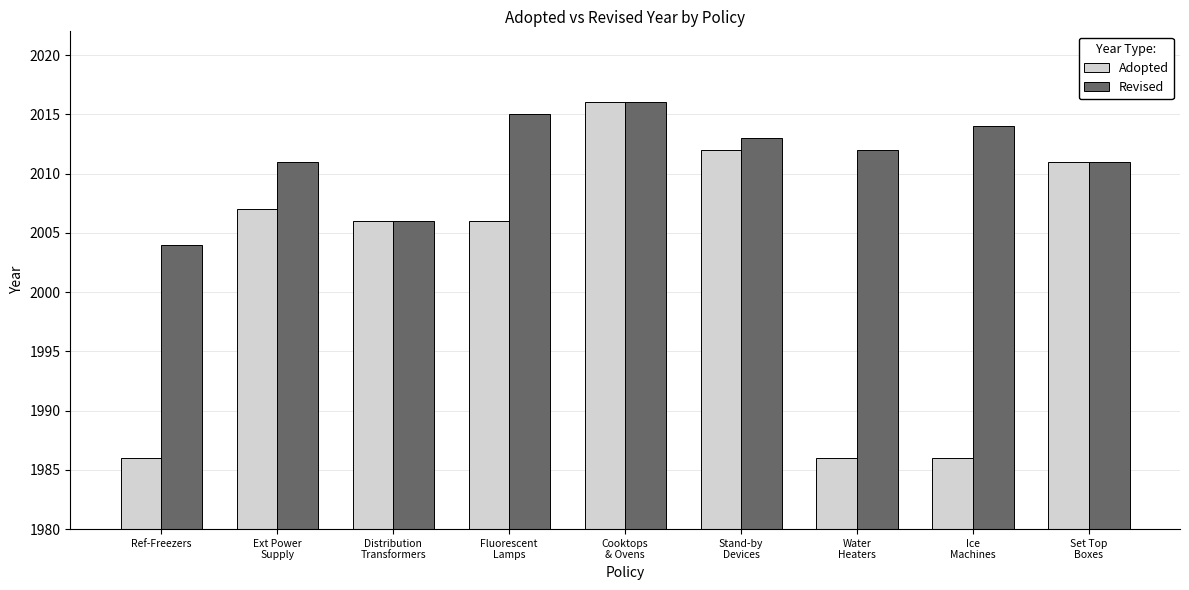

At Fluorescent
Lamps, list the series in order from smallest to largest.

Adopted, Revised